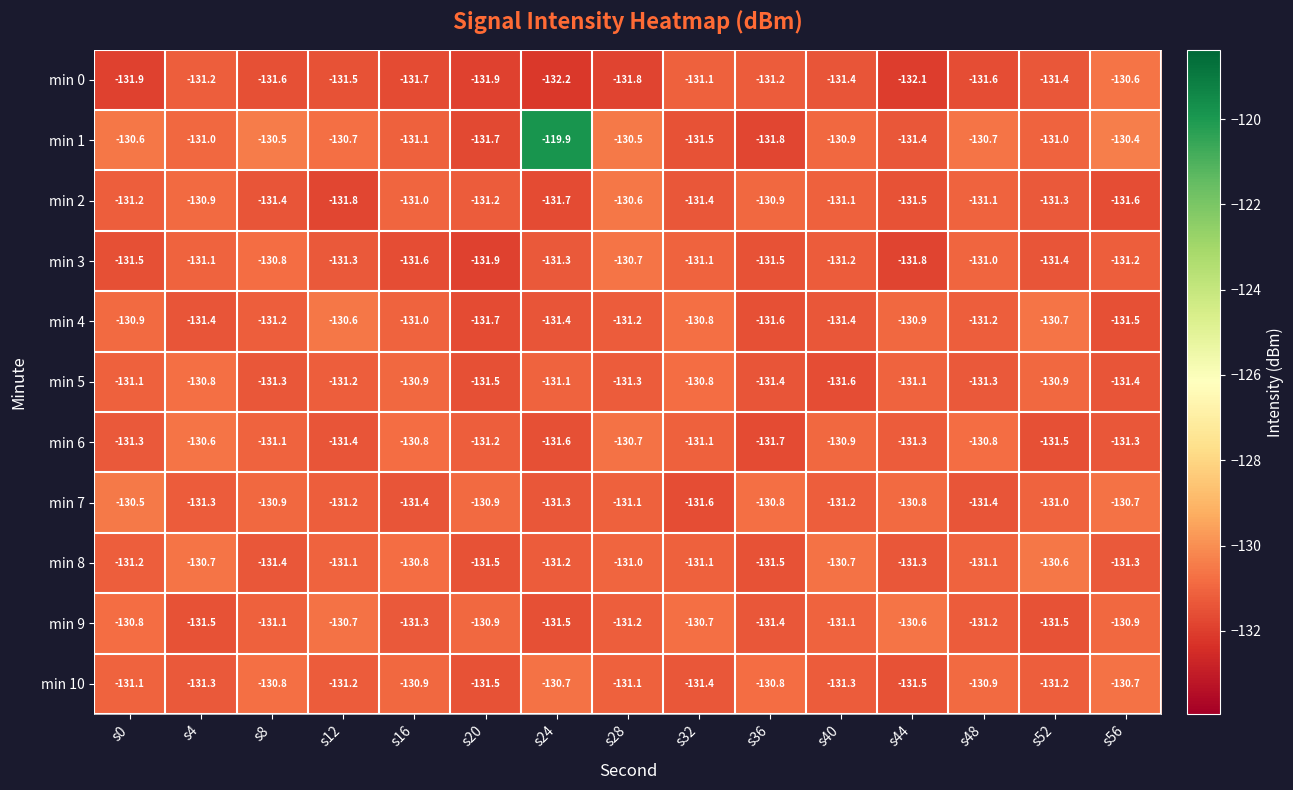

True or false: min 7 has a value of -67.2 at s36.

False